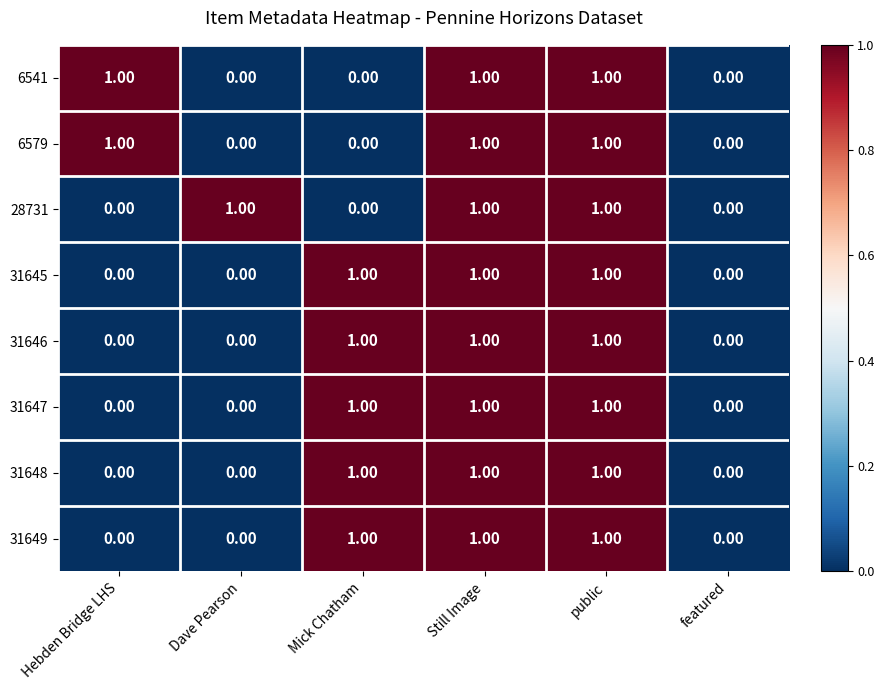

What is the total value across all series at Mick Chatham?

5